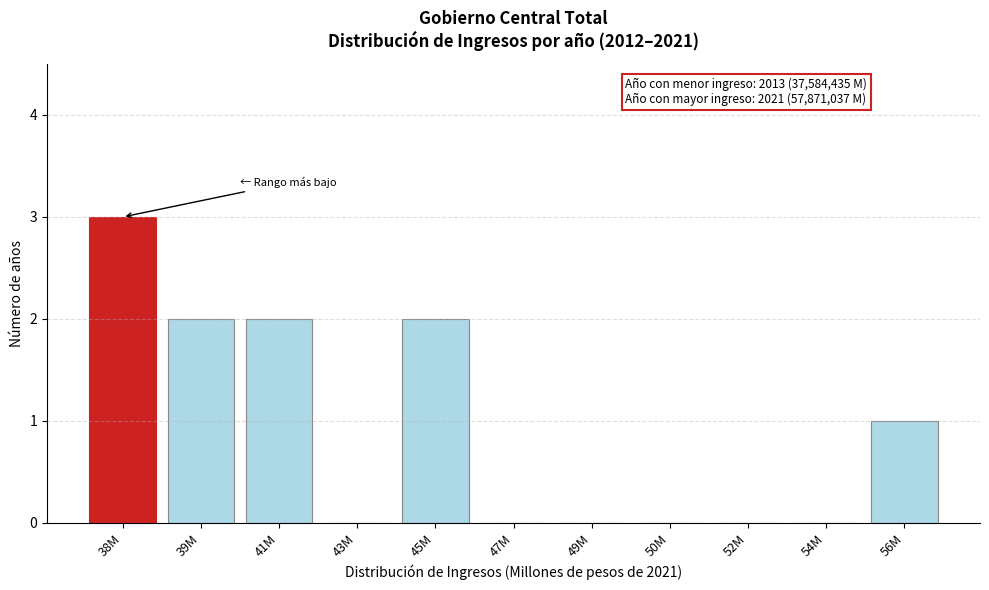

Reading left to right, what are all the values shown in this chart?

38M=3	39M=2	41M=2	43M=0	45M=2	47M=0	49M=0	50M=0	52M=0	54M=0	56M=1